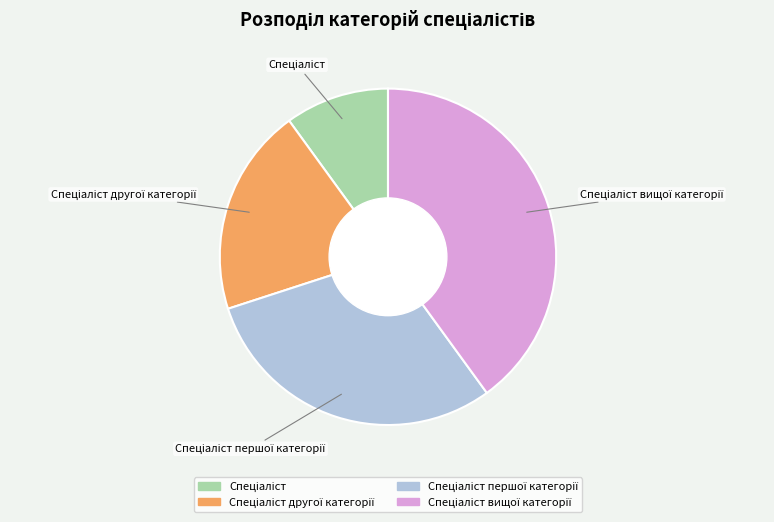

Does any single category account for the majority?

No